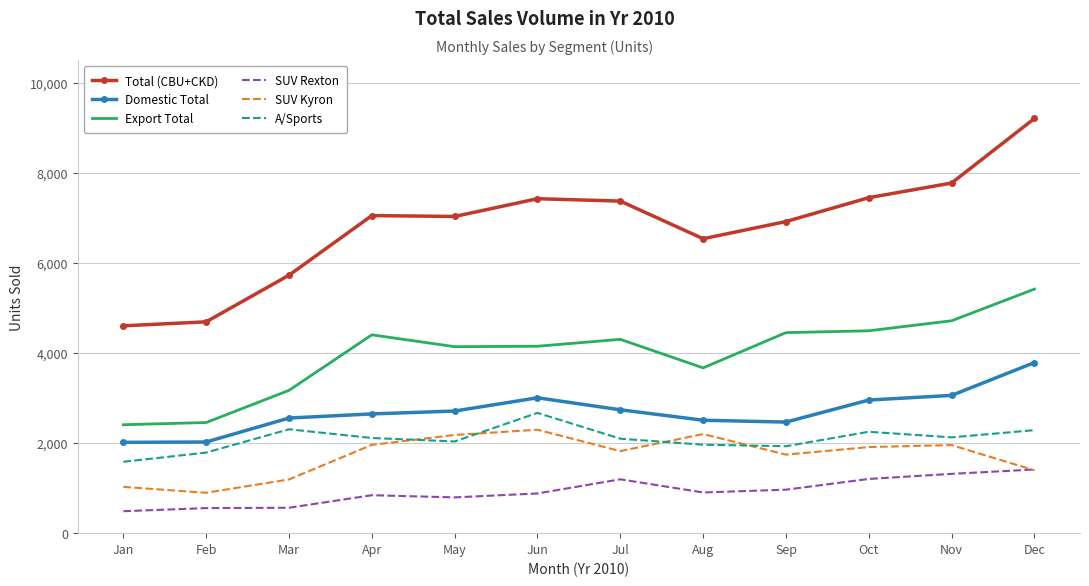

What is the difference between the highest and lowest values at May?

6234